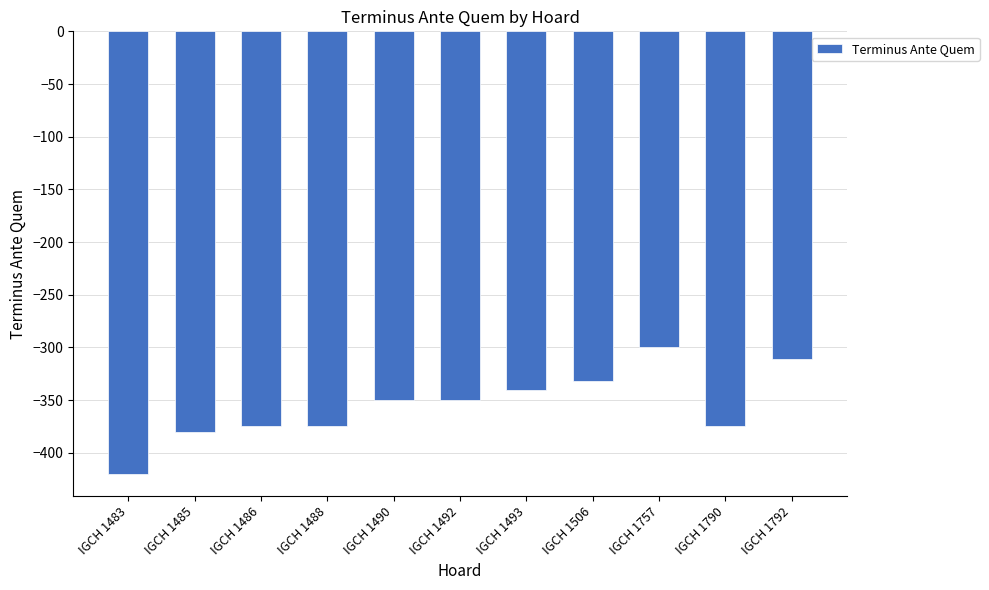

Are the bars horizontal?

No